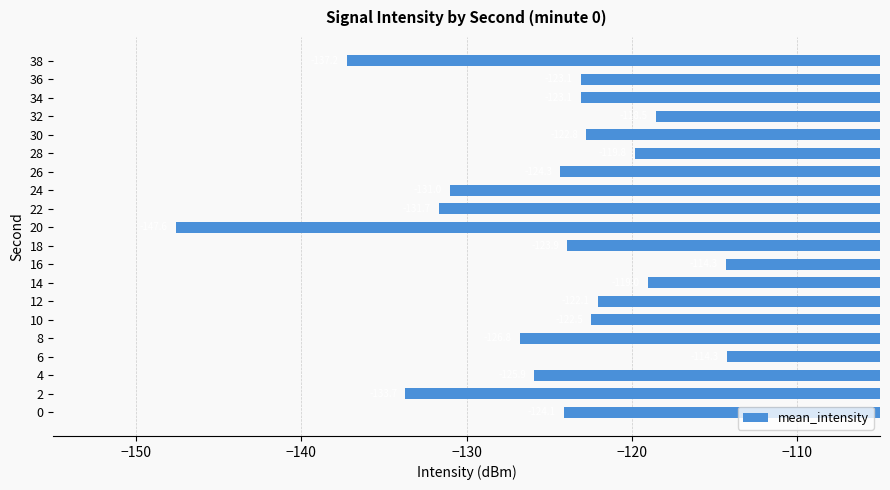

How many data points are less than -123?

12